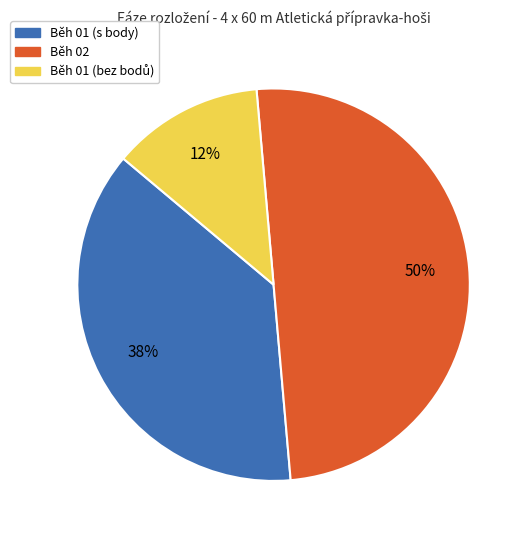

To the nearest percent, what is the average slice percentage?

33%